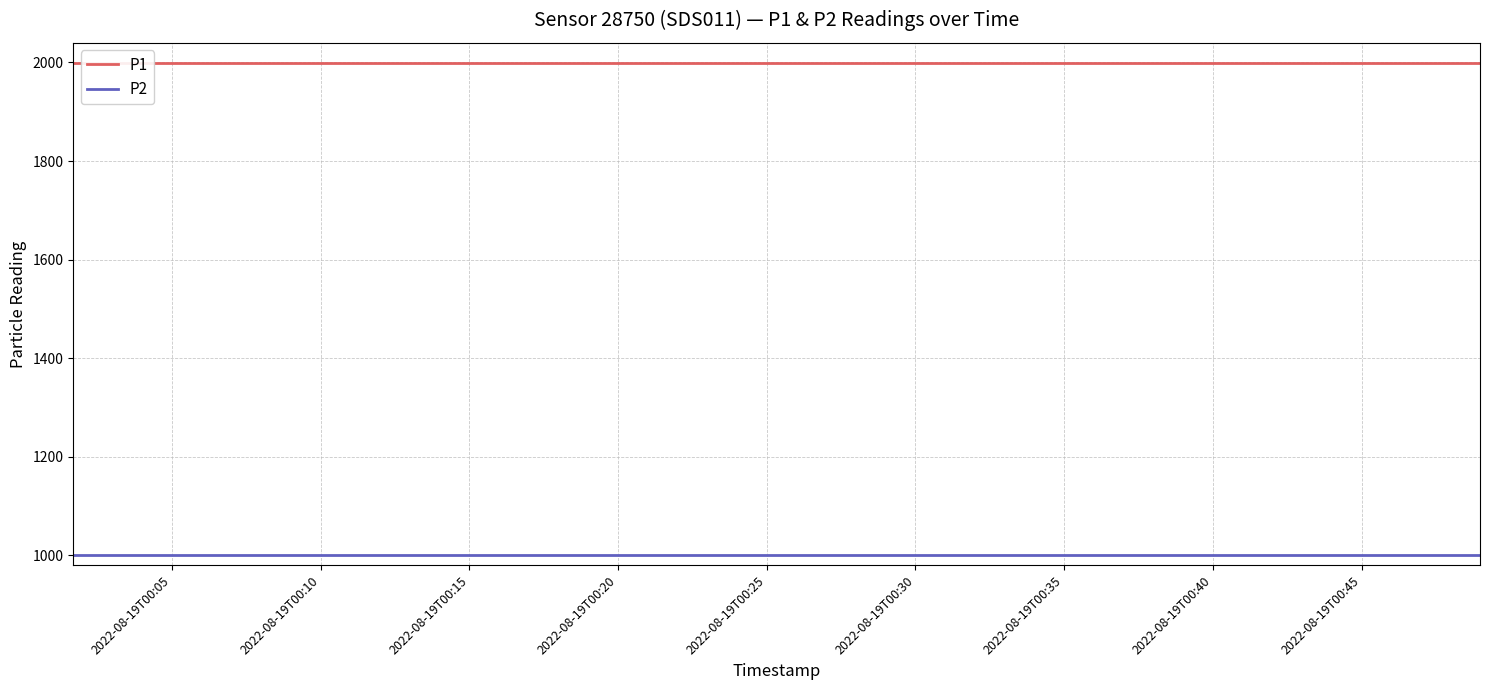

Which series has the largest range (max minus min)?

P1